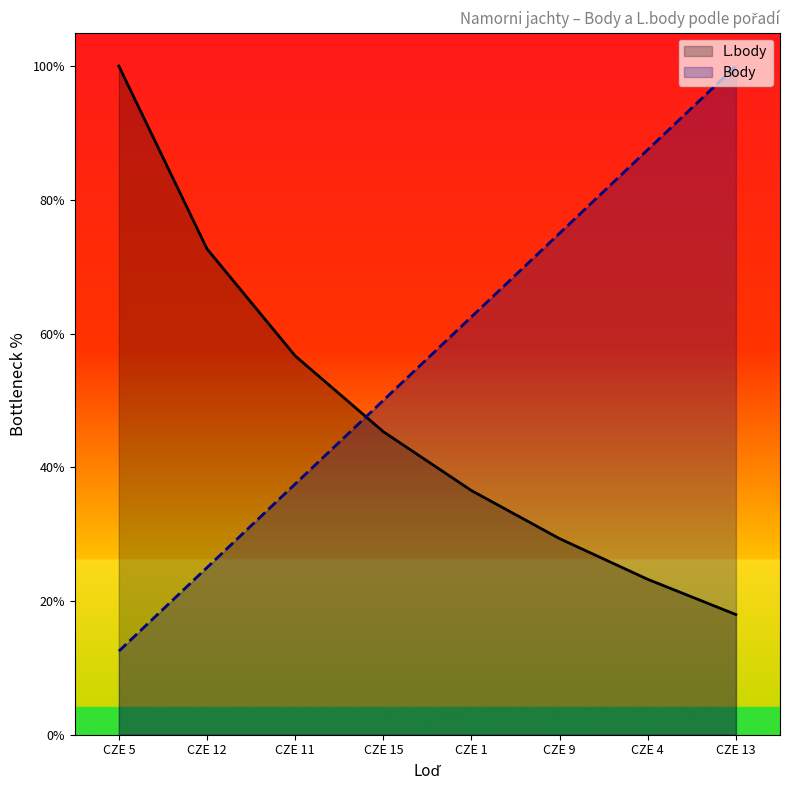

What is the lowest value of the L.body series?

18.0